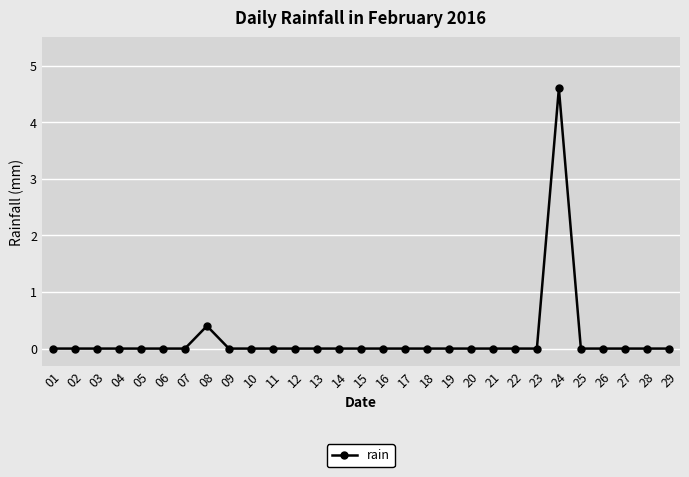

What is the maximum value shown in the chart?

4.6